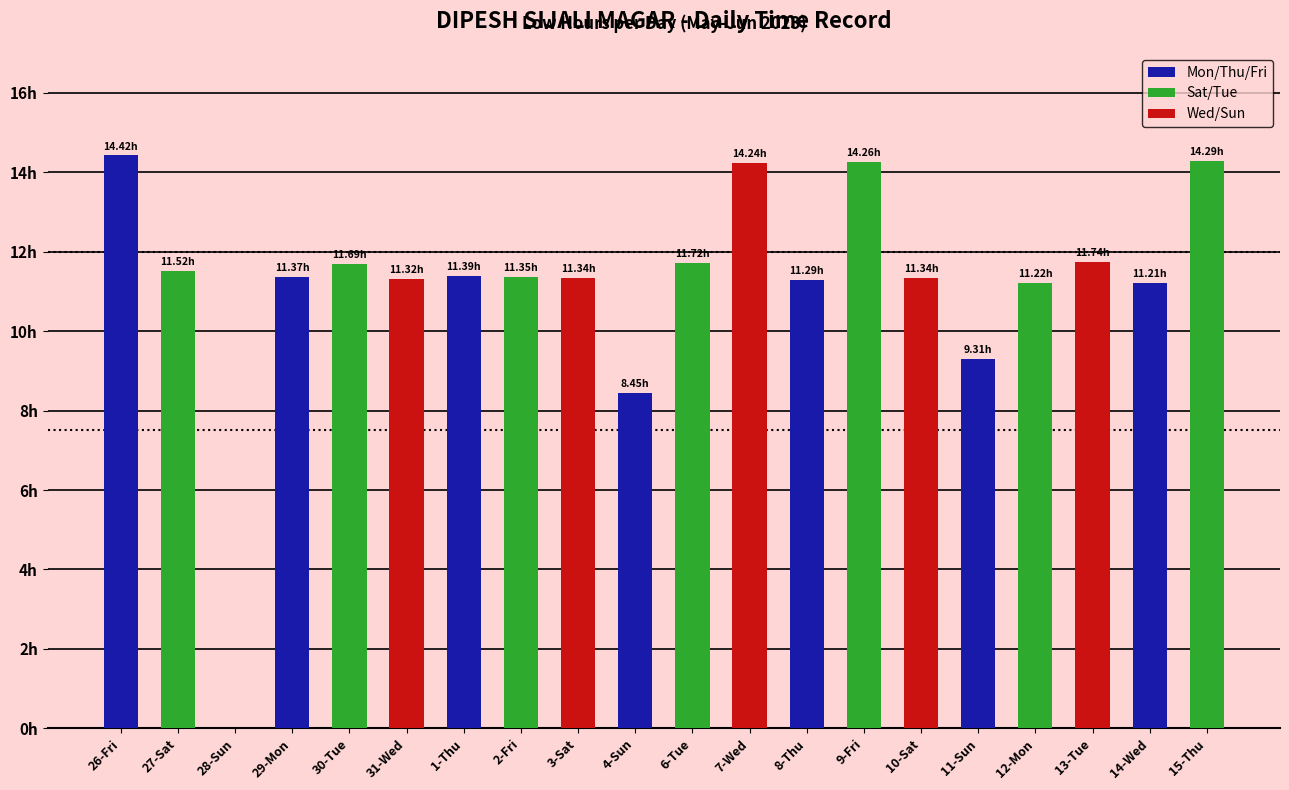

Are the bars horizontal?

No